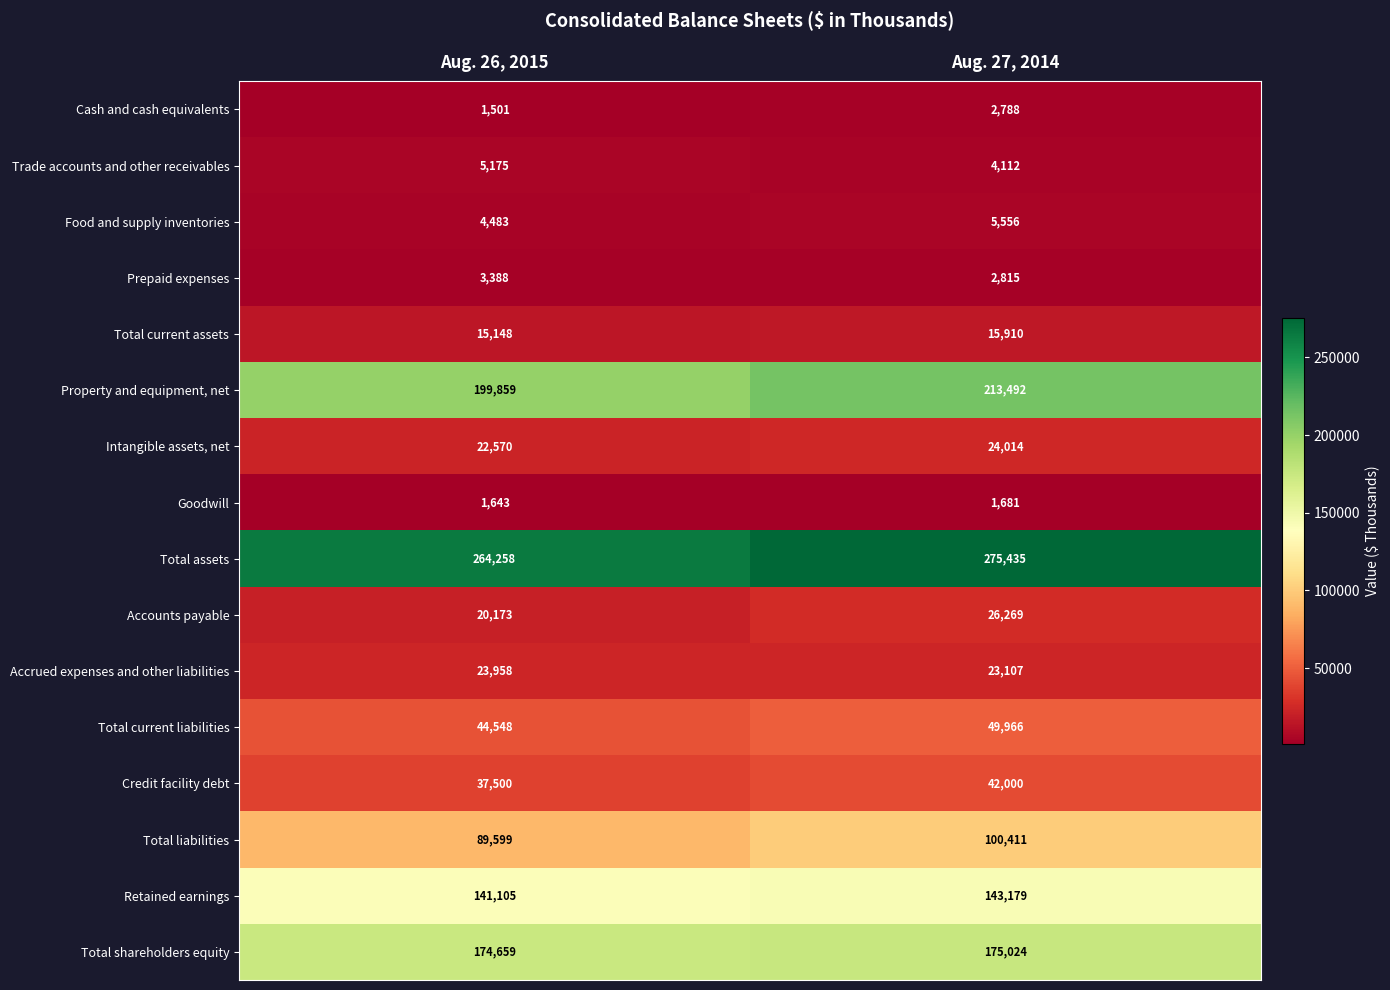

Which series has the largest range (max minus min)?

Property and equipment, net